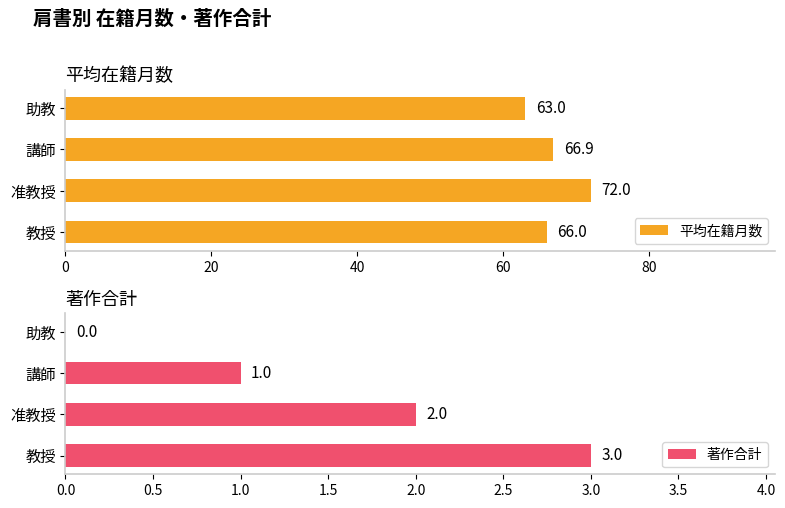

At how many categories does at least one series exceed 30?

4